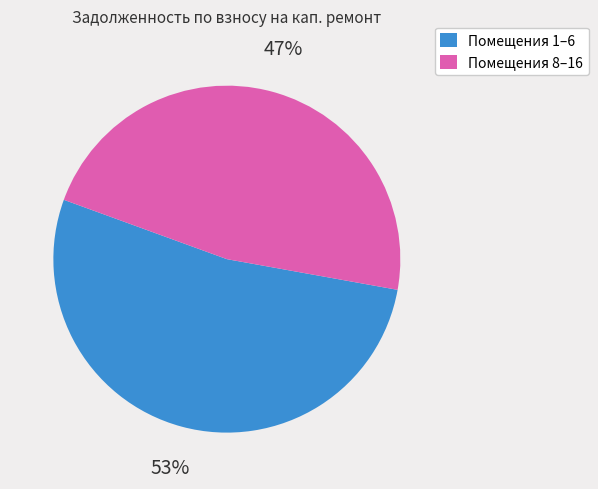

Is there a majority slice in this chart?

Yes